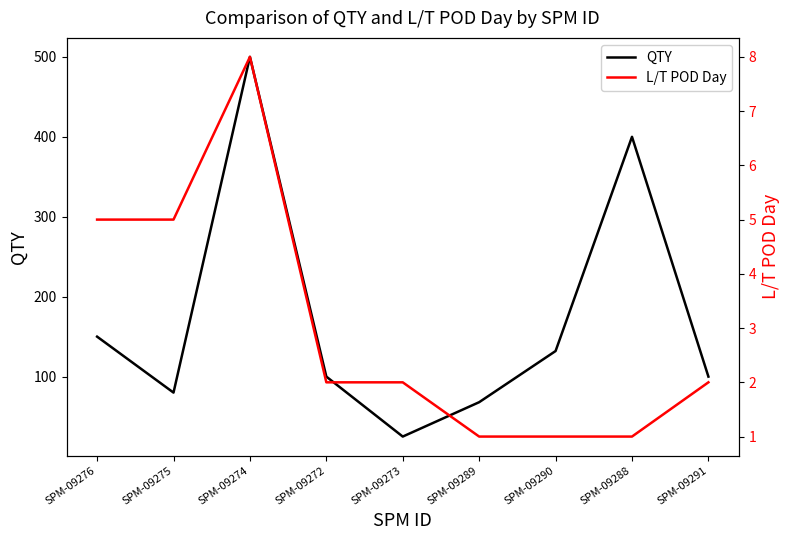

What is the value of the L/T POD Day point at the 4th from the left?

2